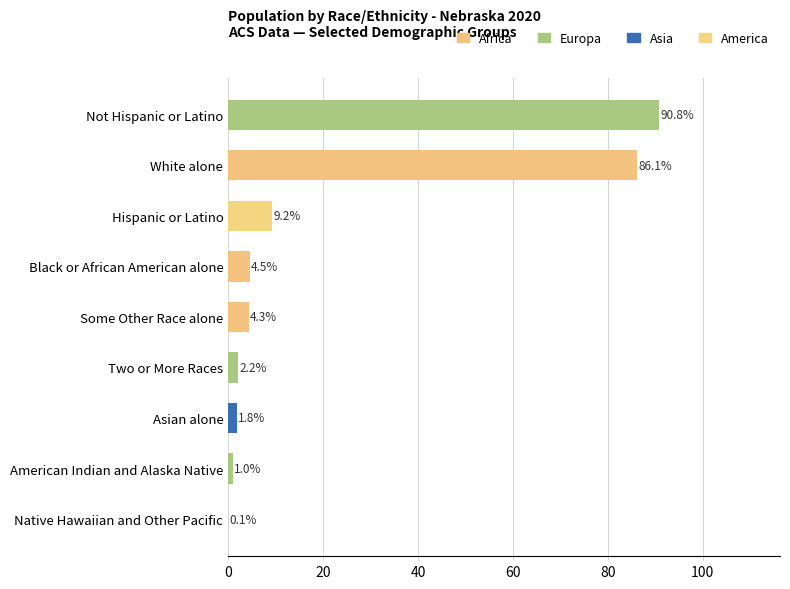

What is the maximum value shown in the chart?

90.8